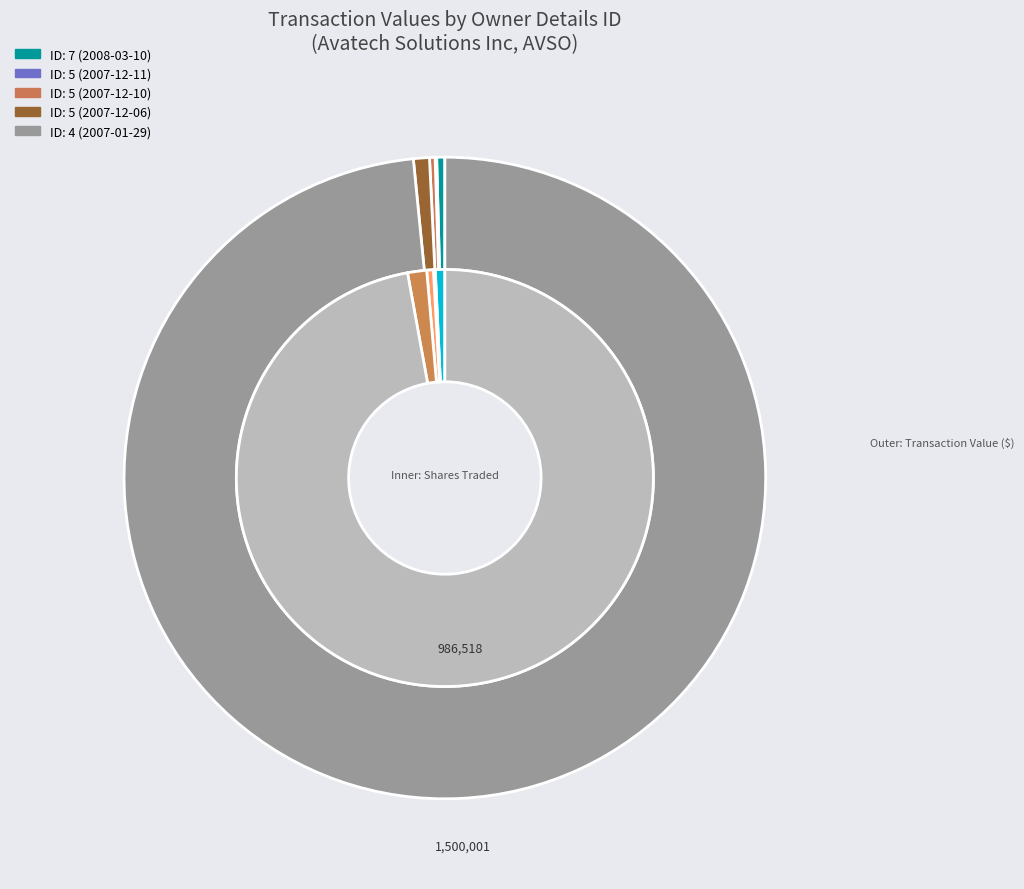

What is the smallest slice in the pie chart?

rptOwnerDetailsId=5